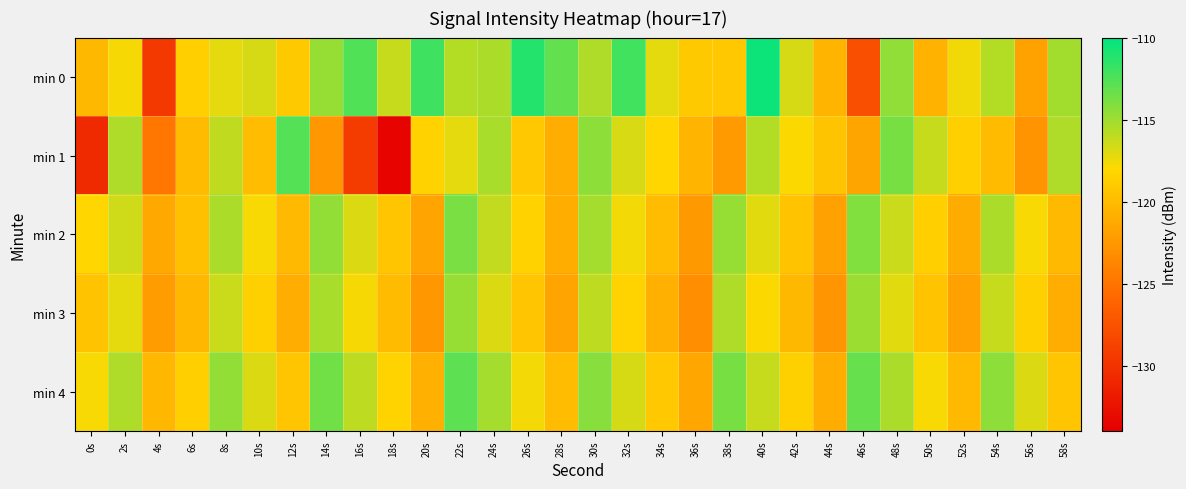

Reading left to right, transcribe all the data shown in this chart.

min 0: 0s=-120.3	2s=-117.8	4s=-129.5	6s=-118.6	8s=-117.2	10s=-116.7	12s=-119.0	14s=-114.7	16s=-112.6	18s=-116.2	20s=-112.0	22s=-115.7	24s=-115.4	26s=-111.2	28s=-113.2	30s=-115.5	32s=-112.1	34s=-117.2	36s=-119.1	38s=-119.2	40s=-110.5	42s=-116.7	44s=-120.5	46s=-127.7	48s=-114.5	50s=-120.7	52s=-117.5	54s=-115.7	56s=-121.8	58s=-115.1
min 1: 0s=-130.7	2s=-115.5	4s=-124.7	6s=-120.1	8s=-116.1	10s=-120.0	12s=-112.6	14s=-122.5	16s=-129.3	18s=-133.7	20s=-118.5	22s=-117.2	24s=-115.3	26s=-119.1	28s=-121.0	30s=-114.5	32s=-116.8	34s=-118.2	36s=-120.5	38s=-122.3	40s=-115.7	42s=-117.9	44s=-119.4	46s=-121.6	48s=-113.8	50s=-116.2	52s=-118.7	54s=-120.1	56s=-122.8	58s=-115.5
min 2: 0s=-118.2	2s=-116.5	4s=-121.3	6s=-119.7	8s=-115.4	10s=-117.8	12s=-120.2	14s=-114.6	16s=-116.9	18s=-119.3	20s=-121.7	22s=-113.9	24s=-116.1	26s=-118.5	28s=-120.9	30s=-115.2	32s=-117.6	34s=-120.0	36s=-122.4	38s=-114.7	40s=-117.1	42s=-119.5	44s=-121.9	46s=-114.1	48s=-116.3	50s=-118.7	52s=-121.1	54s=-115.4	56s=-117.8	58s=-120.2
min 3: 0s=-119.5	2s=-117.2	4s=-122.1	6s=-120.4	8s=-116.3	10s=-118.6	12s=-121.0	14s=-115.3	16s=-117.7	18s=-120.1	20s=-122.5	22s=-114.7	24s=-116.9	26s=-119.3	28s=-121.7	30s=-116.0	32s=-118.4	34s=-120.8	36s=-123.2	38s=-115.5	40s=-117.9	42s=-120.3	44s=-122.7	46s=-114.9	48s=-117.1	50s=-119.5	52s=-121.9	54s=-116.2	56s=-118.6	58s=-121.0
min 4: 0s=-117.8	2s=-115.5	4s=-120.4	6s=-118.7	8s=-114.6	10s=-116.9	12s=-119.3	14s=-113.6	16s=-116.0	18s=-118.4	20s=-120.8	22s=-113.0	24s=-115.2	26s=-117.6	28s=-120.0	30s=-114.3	32s=-116.7	34s=-119.1	36s=-121.5	38s=-113.8	40s=-116.2	42s=-118.6	44s=-121.0	46s=-113.2	48s=-115.4	50s=-117.8	52s=-120.2	54s=-114.5	56s=-116.9	58s=-119.3